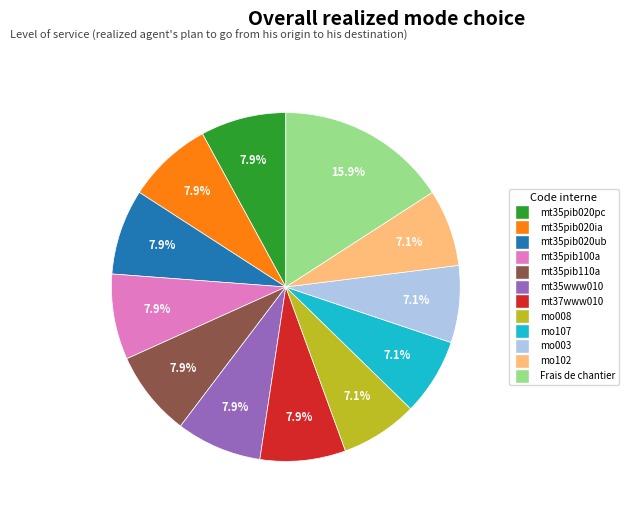

True or false: mt35pib020ia accounts for 8% of the total.

True